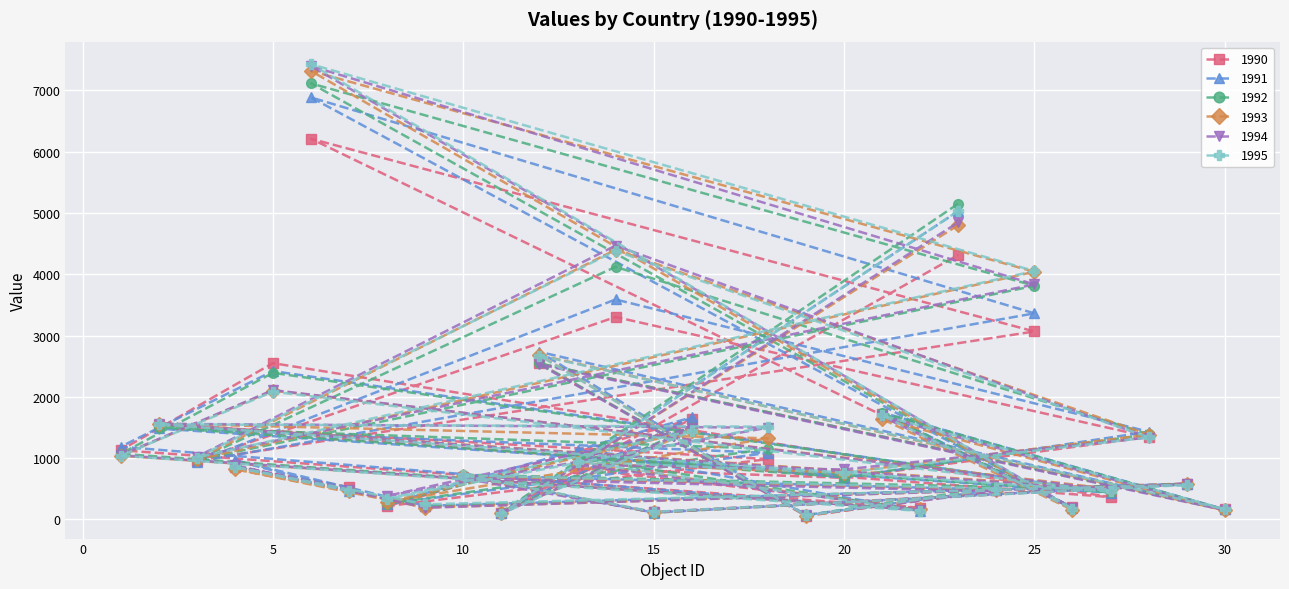

Reading right to left, transcribe all the data shown in this chart.

1990: 4315	113	1638	218	985	1549	365	2550	1130	186	832	680	1347	3303	961	3067	6210	198	1713	163	2545	60	480	700	120	585	216	860	529
1991: 5030	109	1666	250	1087	1485	436	2421	1186	146	1128	679	1432	3589	942	3362	6884	190	1745	164	2734	73	487	722	112	582	223	965	467
1992: 5151	117	1501	255	1154	1503	442	2392	1071	151	1001	692	1389	4121	970	3812	7113	177	1740	161	2546	69	532	730	112	579	219	859	475
1993: 4802	104	1449	284	1324	1563	499	2103	1039	163	914	766	1384	4399	979	4041	7316	157	1640	149	2682	57	481	713	116	575	194	821	466
1994: 4846	97	1486	385	1498	1561	484	2111	1048	159	891	816	1337	4468	1022	3835	7395	181	1681	152	2529	69	460	670	120	572	193	881	478
1995: 5034	95	1445	337	1514	1552	457	2084	1040	139	945	761	1339	4381	1011	4053	7426	174	1698	168	2674	66	505	722	125	563	248	855	463